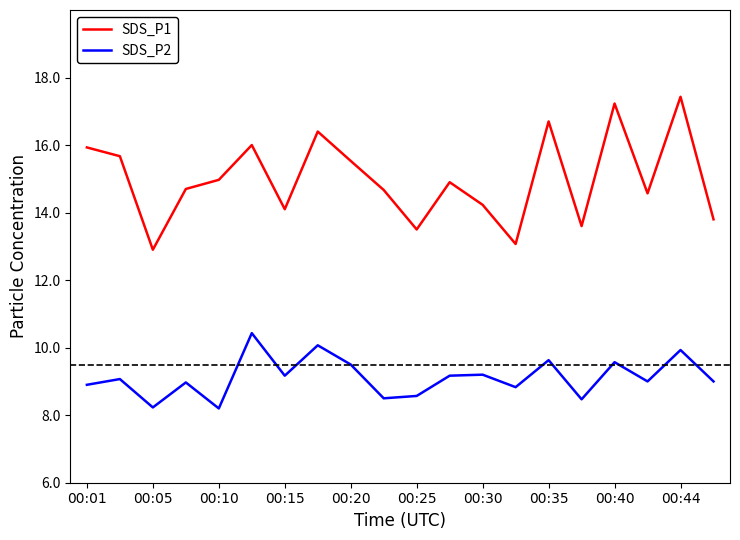

In SDS_P1, how many points are higher than both neighbors (excluding endpoints)?

6